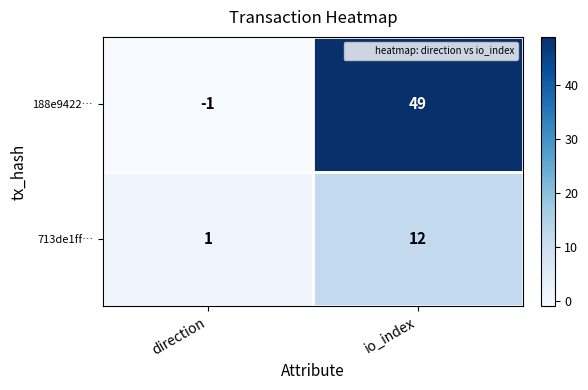

What value does the 713de1ff… series have at io_index, to the nearest 5?

10